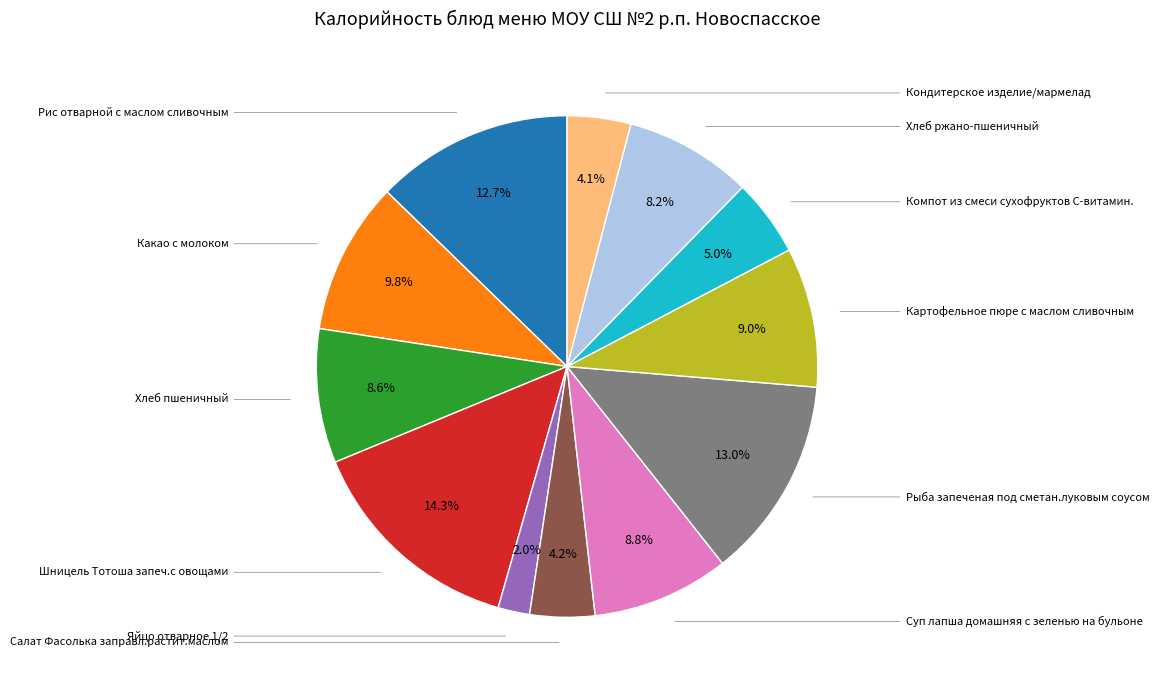

Does any single category account for the majority?

No